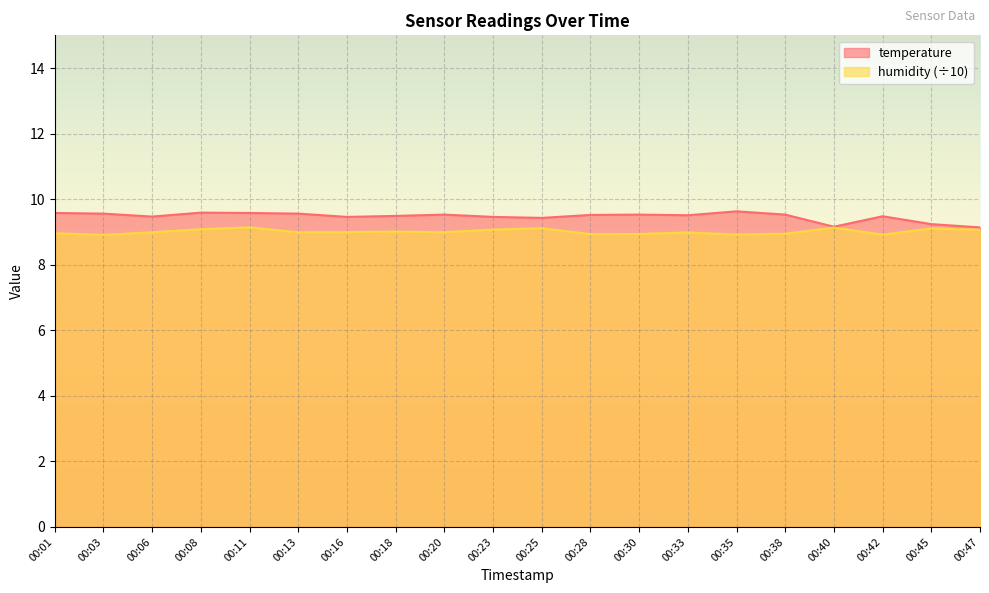

What is the lowest value of the temperature series?

9.1